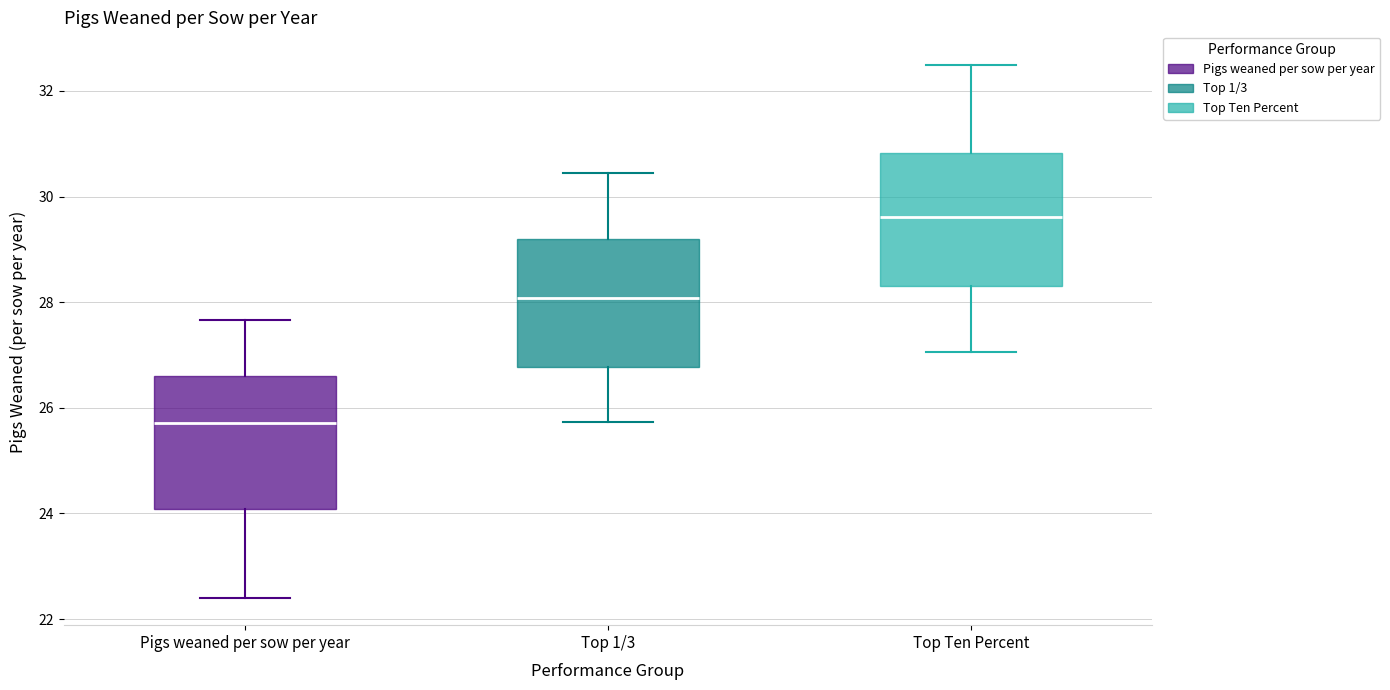

Which box has the highest median line?

Top Ten Percent